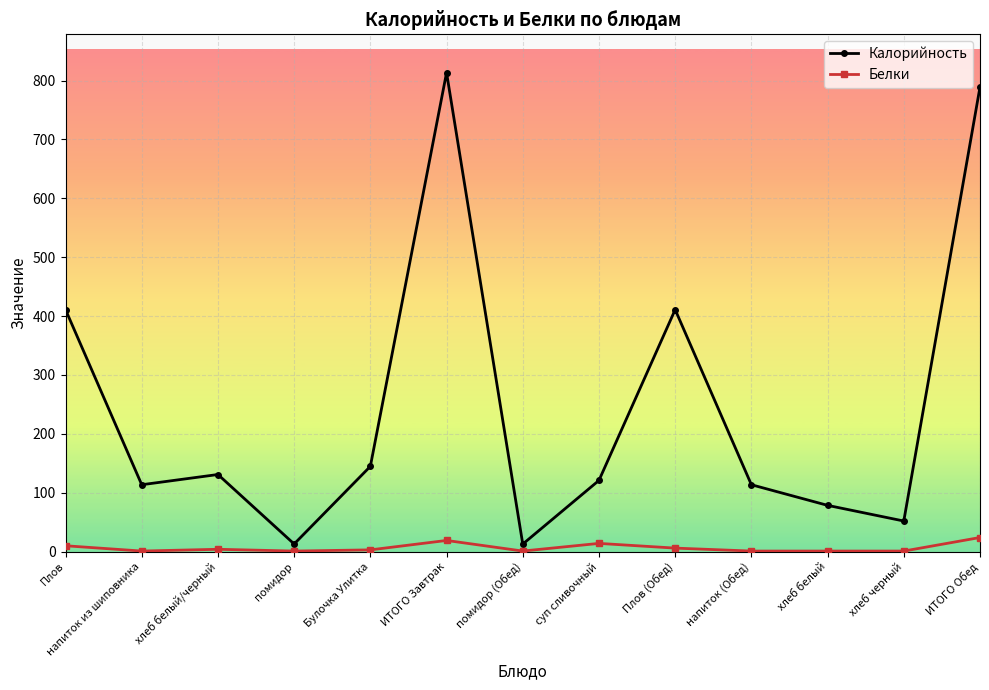

Does the chart have visible grid lines?

Yes